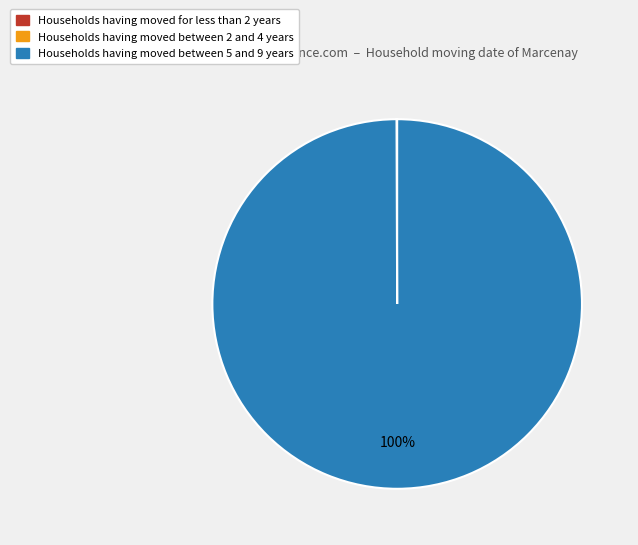

To the nearest percent, what is the difference between the largest and smallest slice percentages?

100%